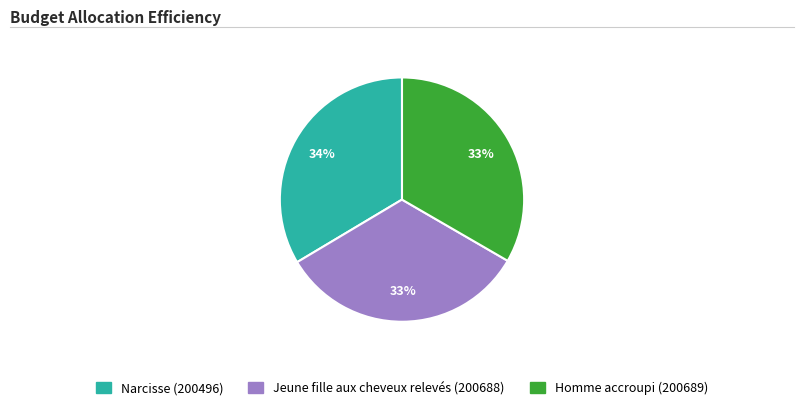

What percentage is the Homme accroupi (200689) slice, to the nearest percent?

33%